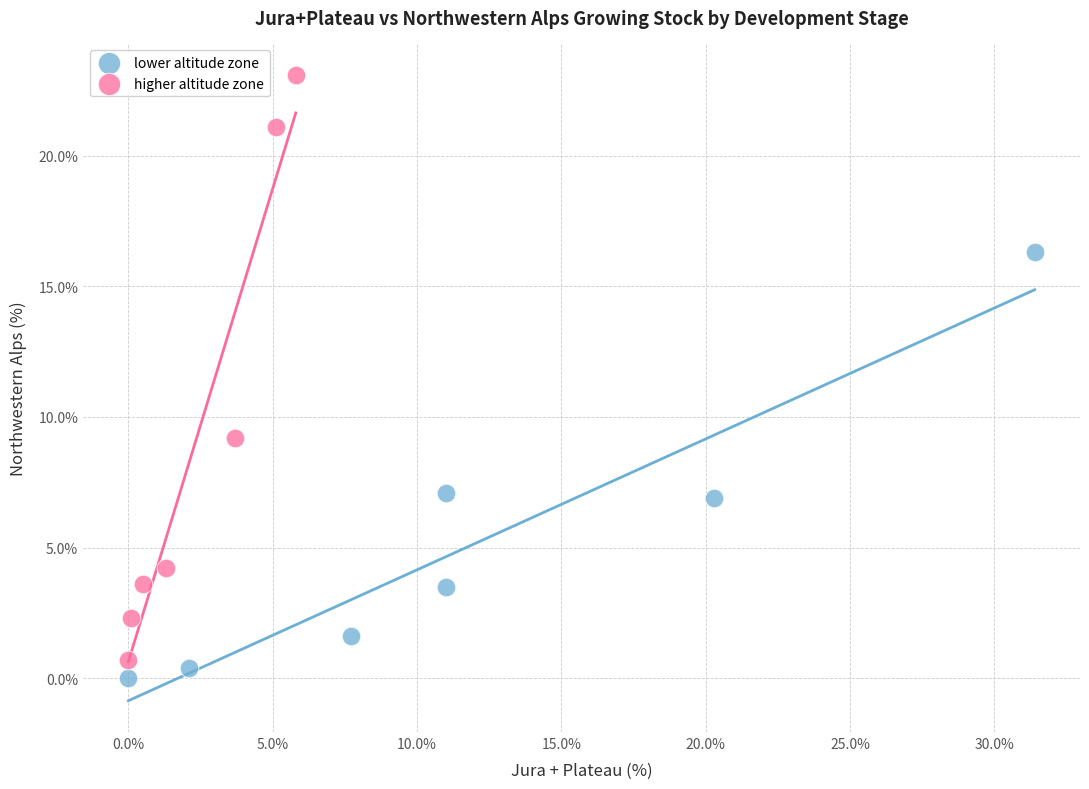

Which series has the largest Y range (max minus min)?

higher altitude zone